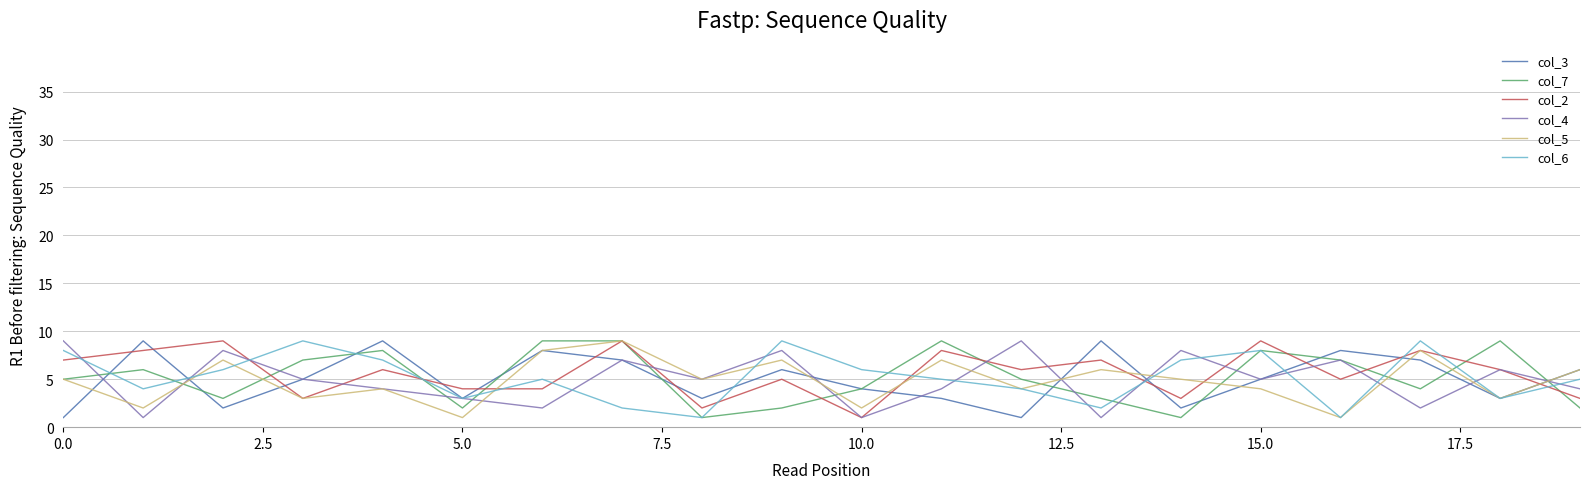

What is the maximum value shown in the chart?

9